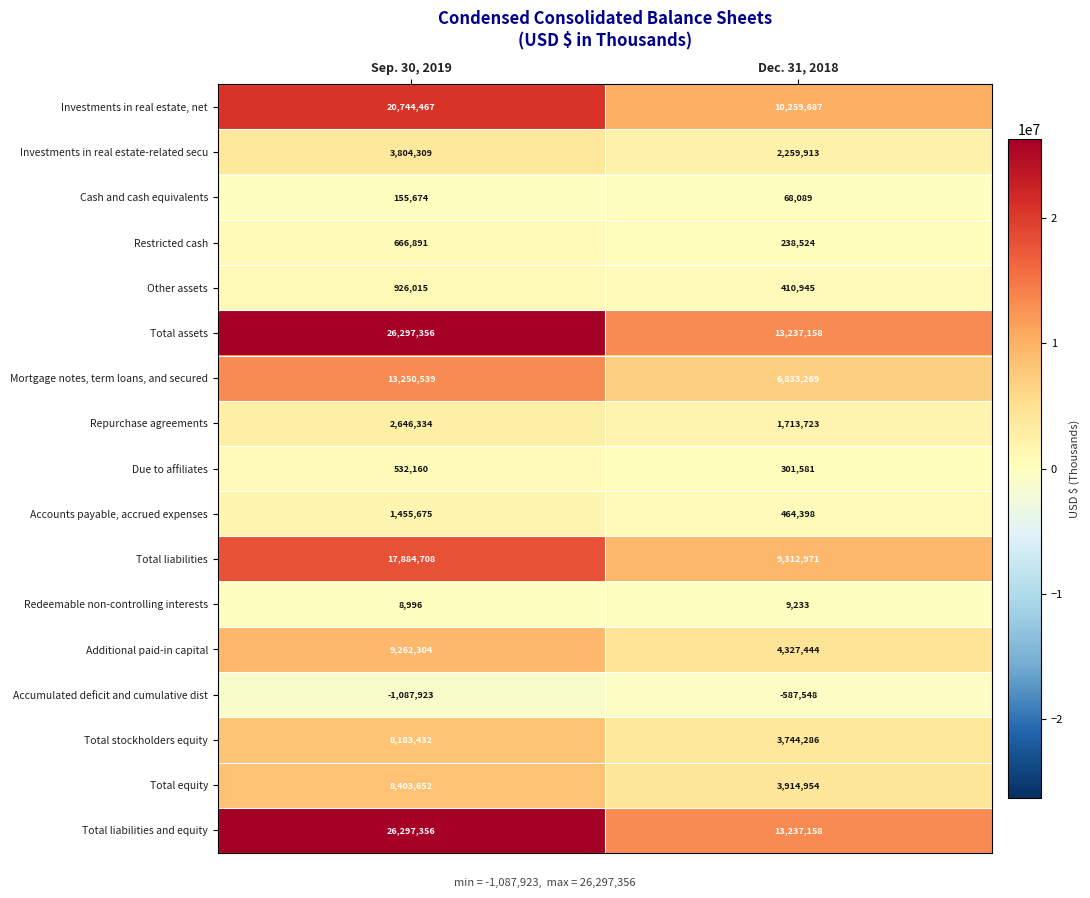

What is the approximate value of Redeemable non-controlling interests at Sep. 30, 2019, to the nearest 10?

9000